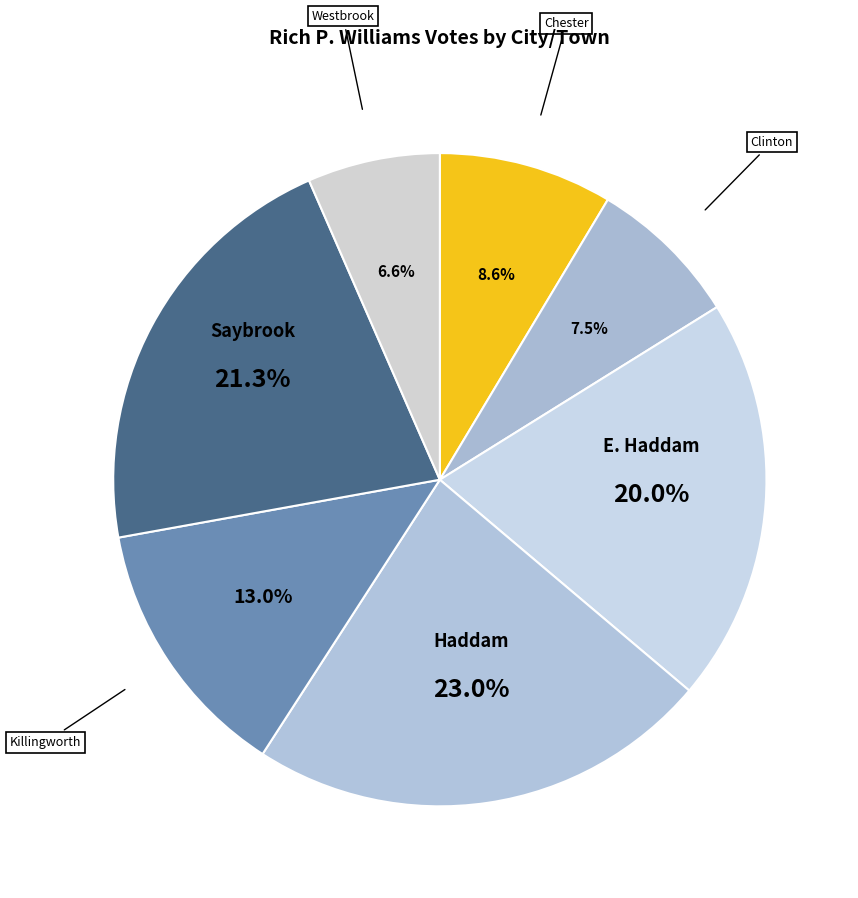

How many slices are in this pie chart?

7